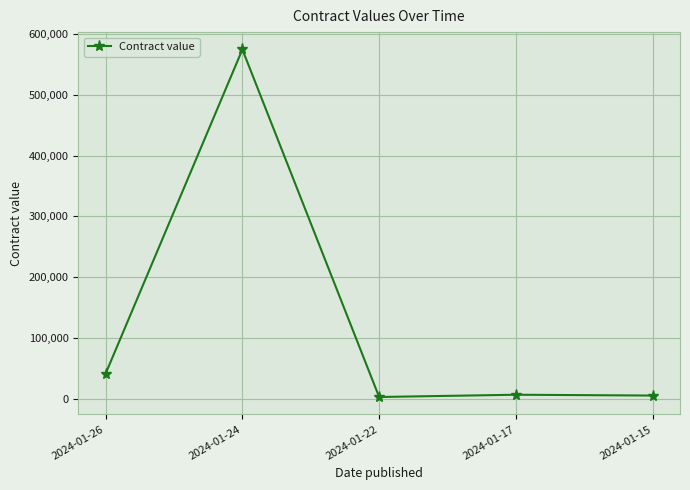

Is this an area chart (filled region under the line)?

No